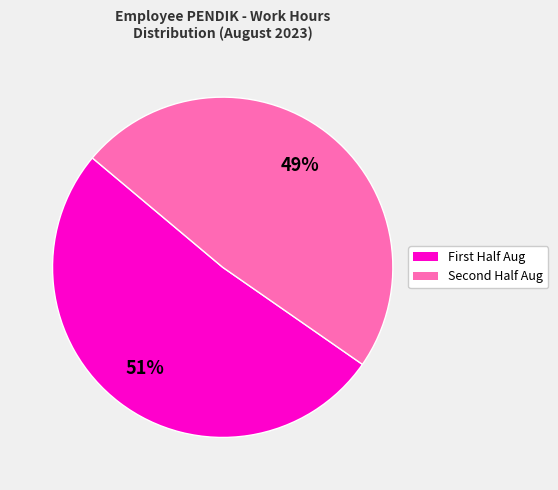

Is there a majority slice in this chart?

Yes